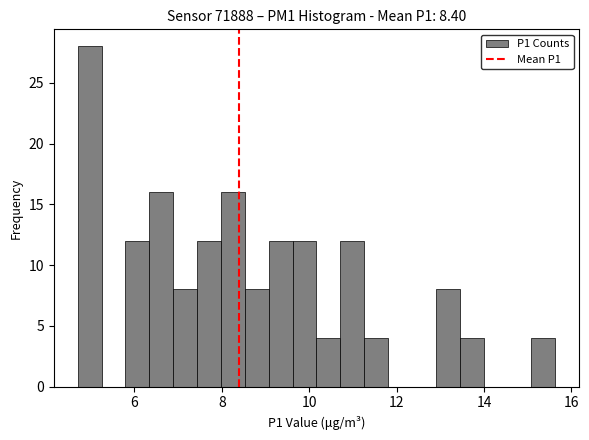

Read against the x-axis, roughly where is the centre of the tallest bar?

5.0